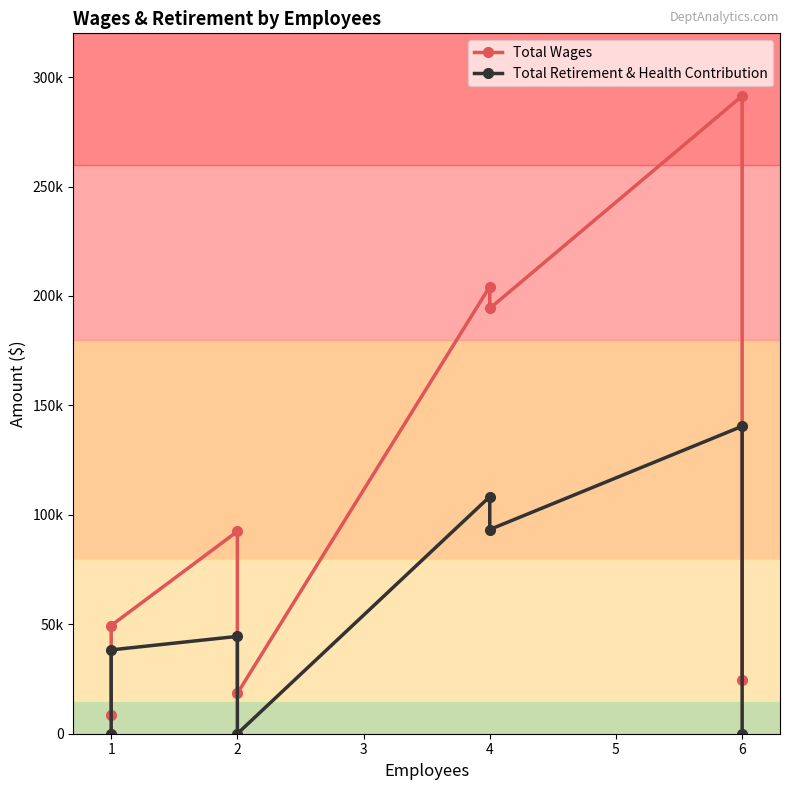

True or false: Total Retirement & Health Contribution has a value of 140471 at 6.

True